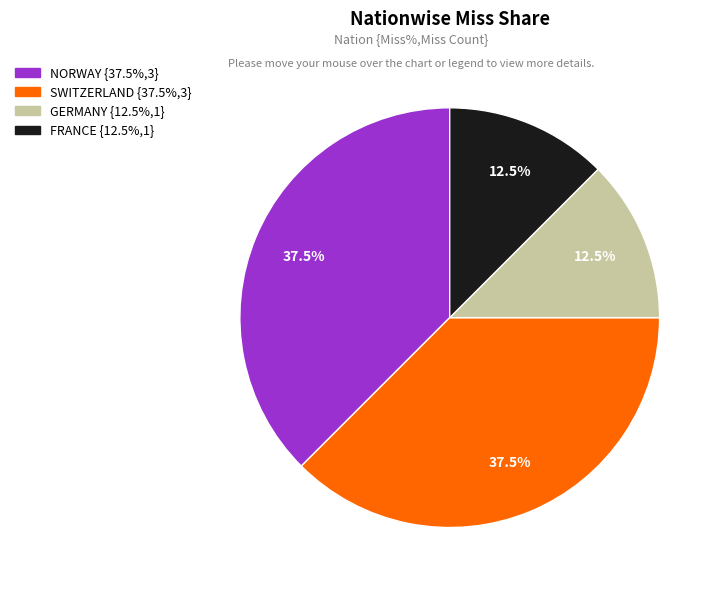

Does any single category account for the majority?

No